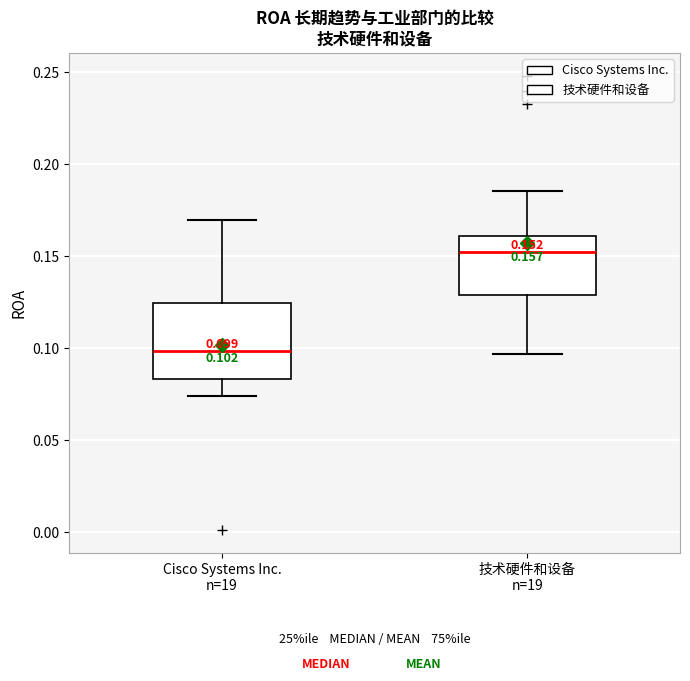

Which box is the tallest, from its lower edge to its upper edge?

Cisco Systems Inc. n=19